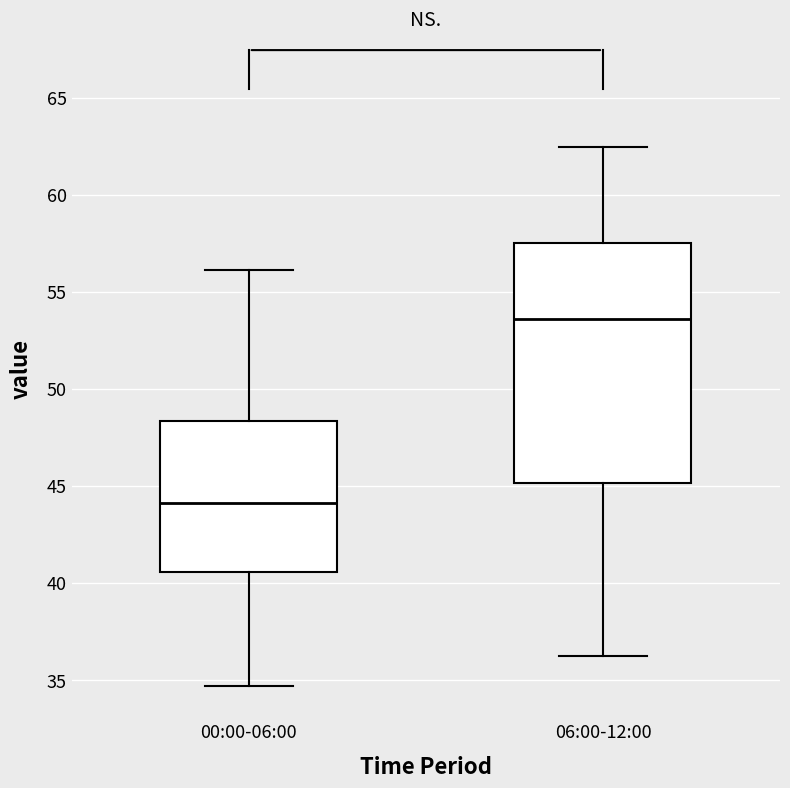

Which box's median line is the highest?

06:00-12:00